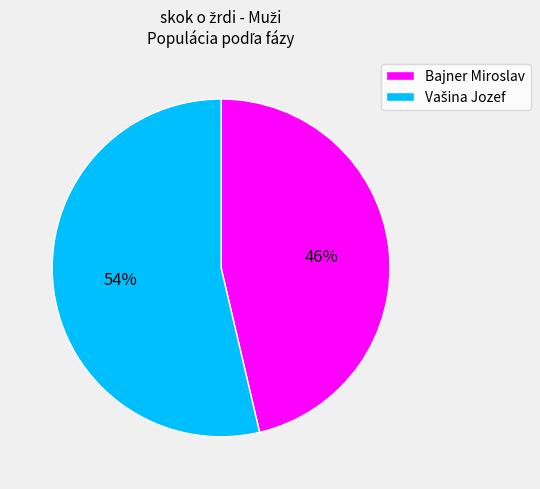

Does any single category account for the majority?

Yes